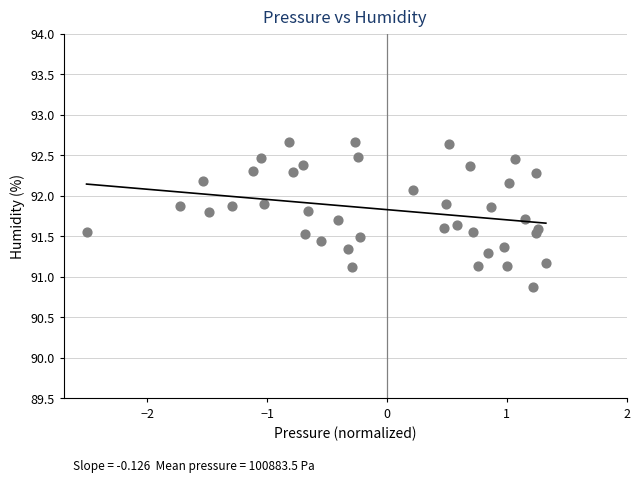

What is the range of Y values (max minus min)?

1.8